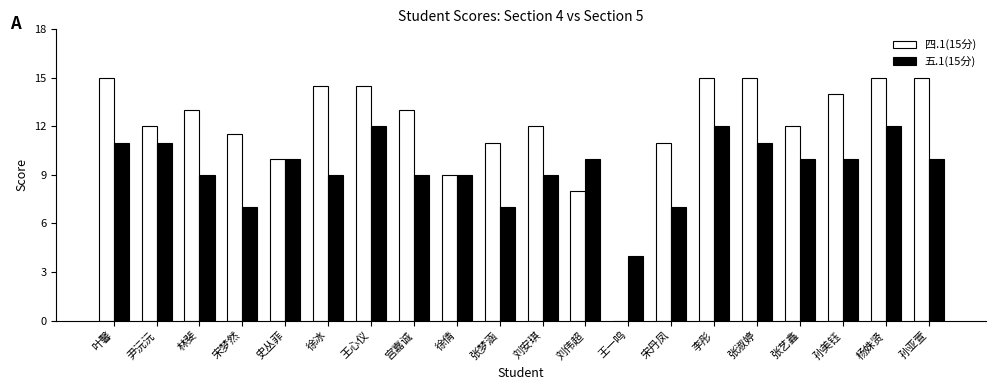

Count the 五.1(15分) values in the range 9 to 11.

13